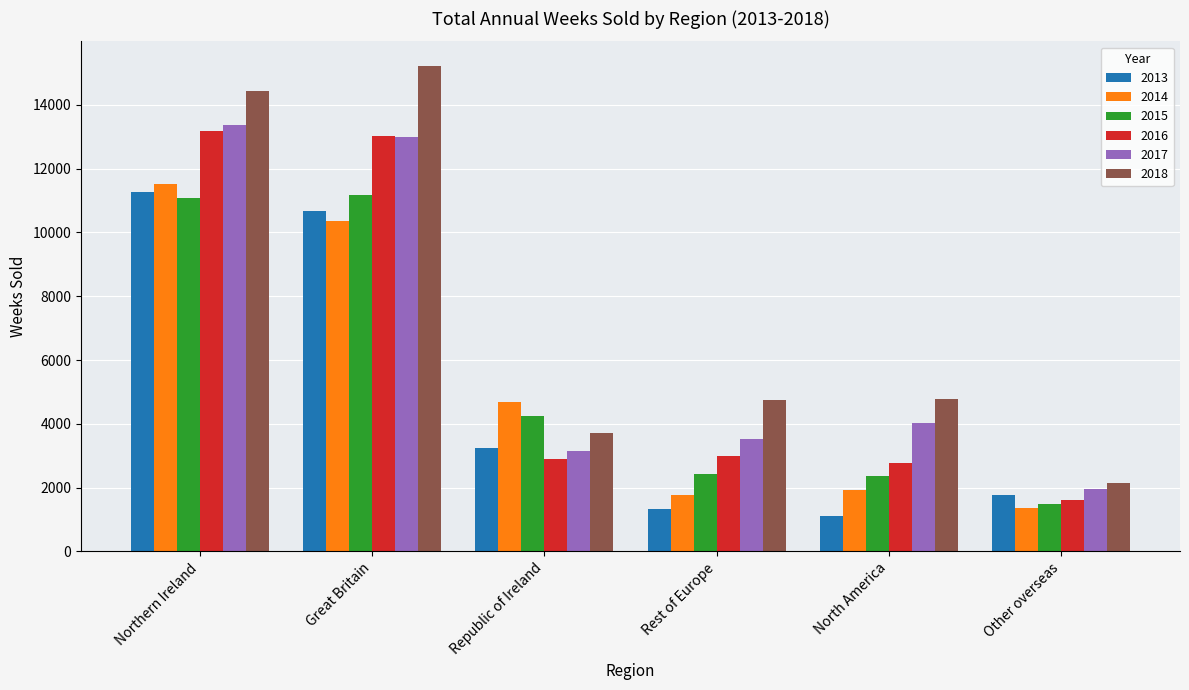

Which series has the largest range (max minus min)?

2018